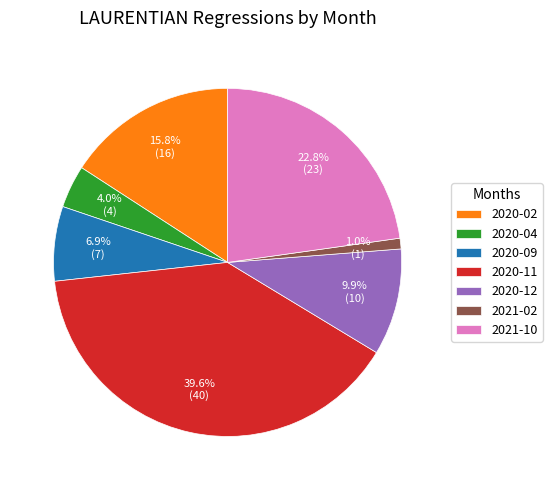

What is the largest slice in the pie chart?

2020-11